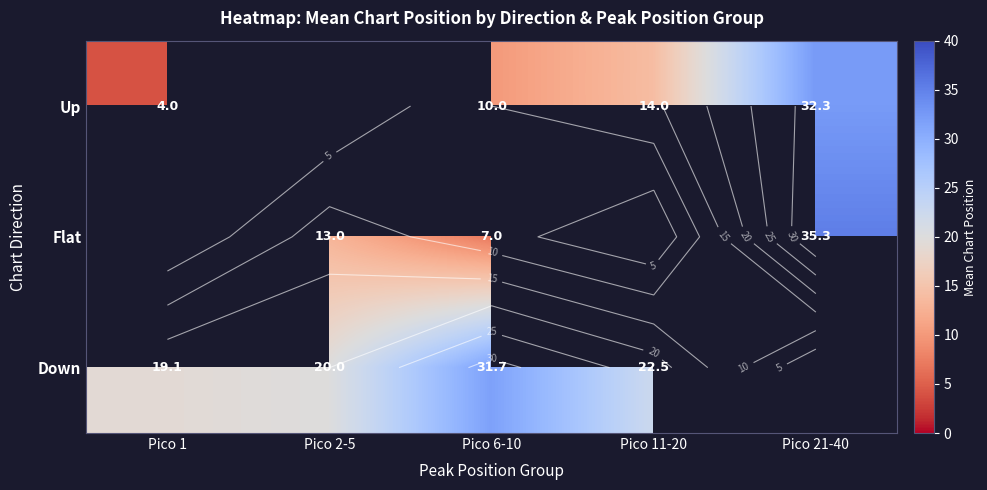

Read the Up value at Pico 21-40.

32.3